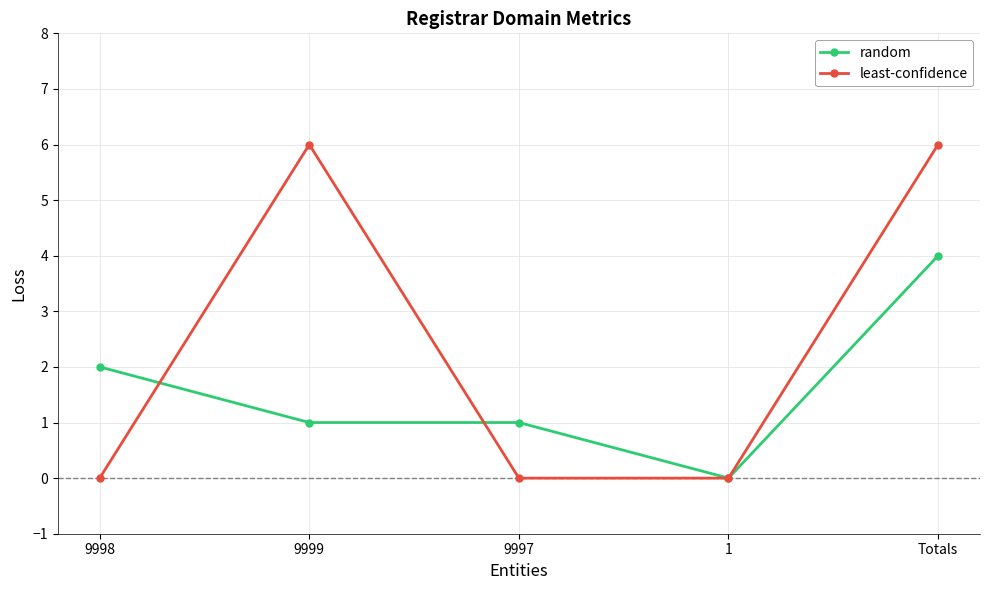

What are all the series names shown in the legend?

random, least-confidence